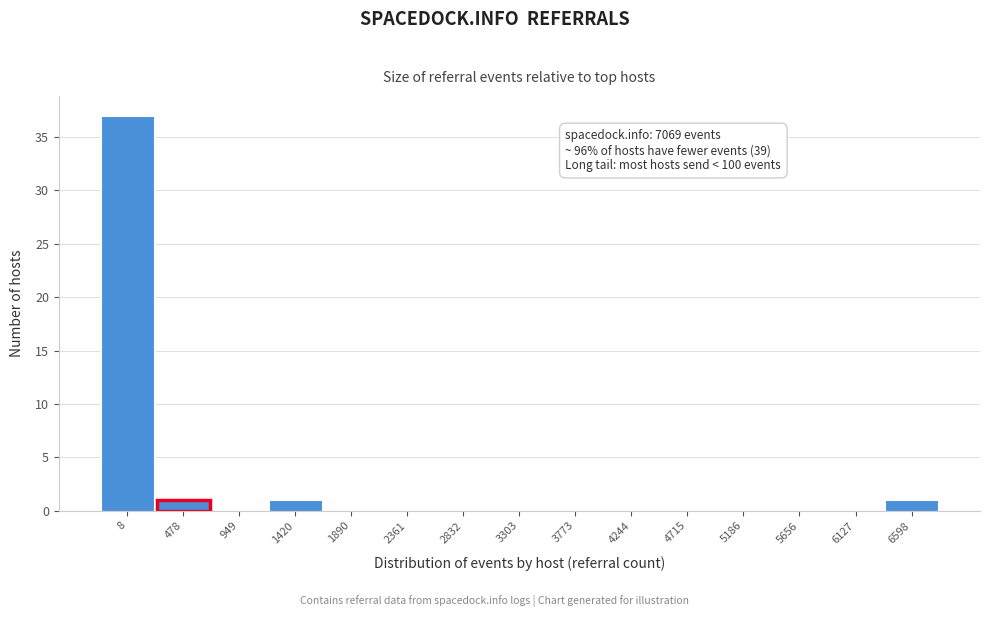

Reading right to left, transcribe all the data shown in this chart.

6598=1	6127=0	5656=0	5186=0	4715=0	4244=0	3773=0	3303=0	2832=0	2361=0	1890=0	1420=1	949=0	478=1	8=37